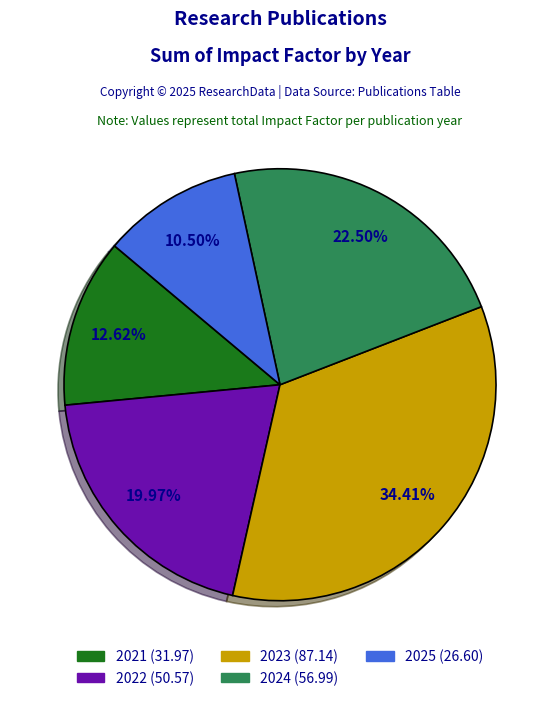

Rank the categories by value from lowest to highest.

2025, 2021, 2022, 2024, 2023